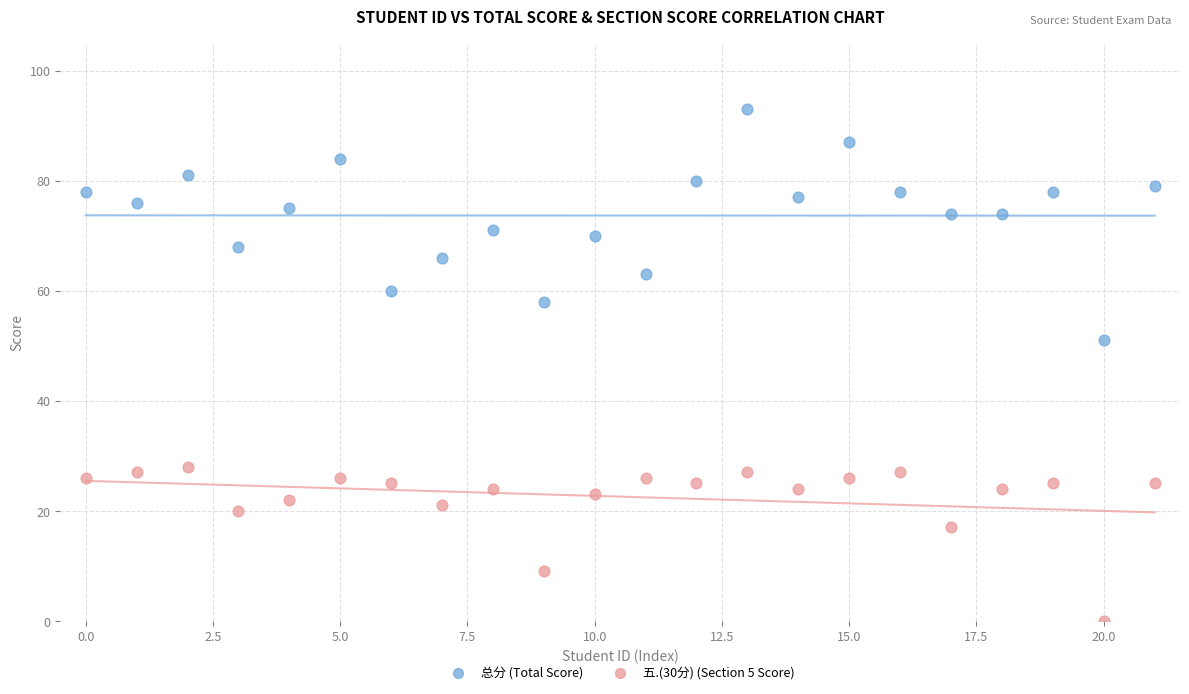

Which series has the largest Y range (max minus min)?

总分 (Total Score)